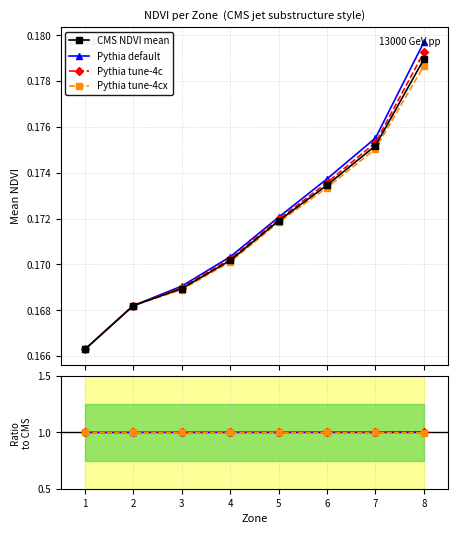

True or false: Pythia default and Pythia tune-4c intersect in this chart.

False